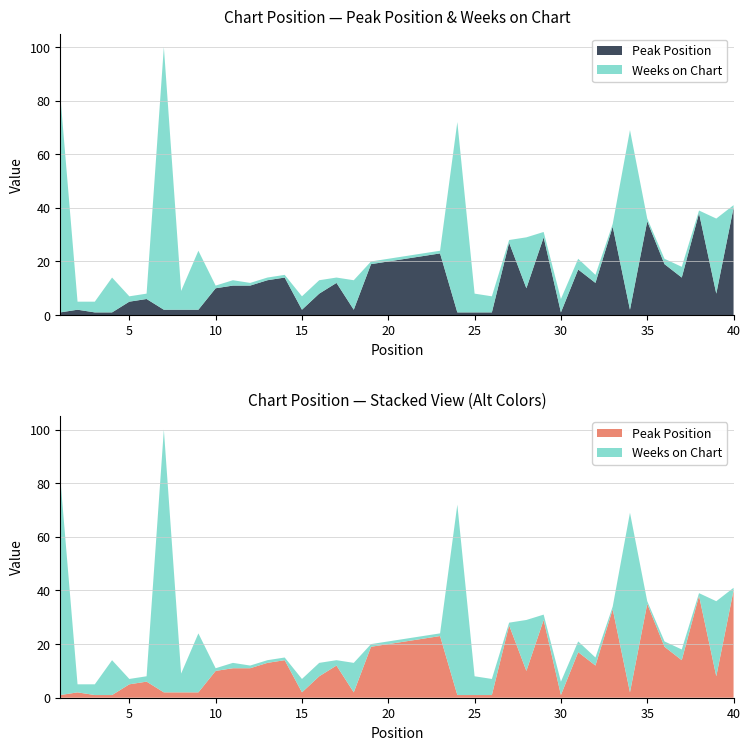

Reading left to right, list all the values displayed in this chart.

Peak Position: 1=1	2=2	3=1	4=1	5=5	6=6	7=2	8=2	9=2	10=10	11=11	12=11	13=13	14=14	15=2	16=8	17=12	18=2	19=19	20=20	21=21	22=22	23=23	24=1	25=1	26=1	27=27	28=10	29=29	30=1	31=17	32=12	33=33	34=2	35=35	36=19	37=14	38=38	39=8	40=40
Weeks on Chart: 1=81	2=3	3=4	4=13	5=2	6=2	7=98	8=7	9=22	10=1	11=2	12=1	13=1	14=1	15=5	16=5	17=2	18=11	19=1	20=1	21=1	22=1	23=1	24=71	25=7	26=6	27=1	28=19	29=2	30=5	31=4	32=3	33=1	34=67	35=1	36=2	37=4	38=1	39=28	40=1